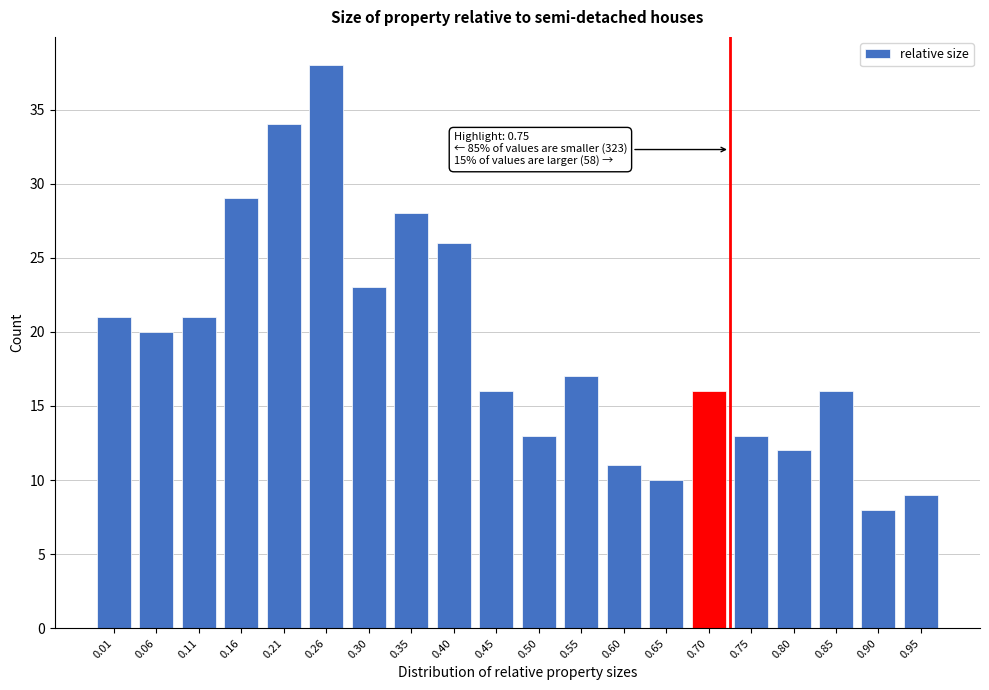

Reading left to right, transcribe all the data shown in this chart.

21	20	21	29	34	38	23	28	26	16	13	17	11	10	16	13	12	16	8	9